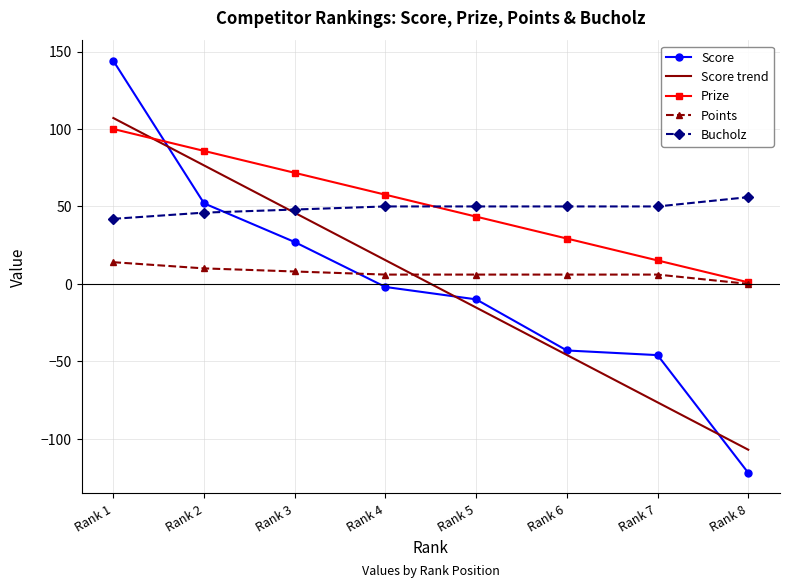

What value does the Score series have at Rank 3?

27.0